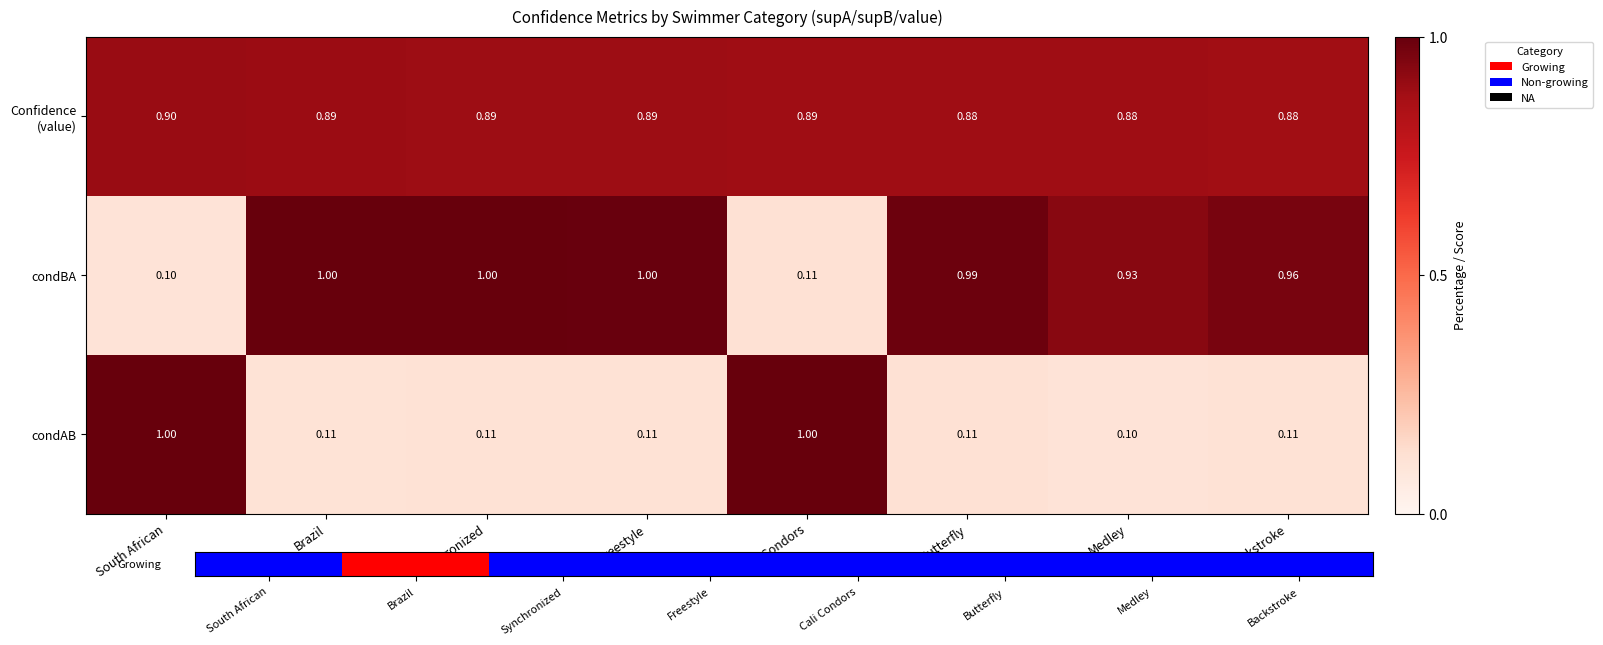

How many distinct data groups are displayed?

3